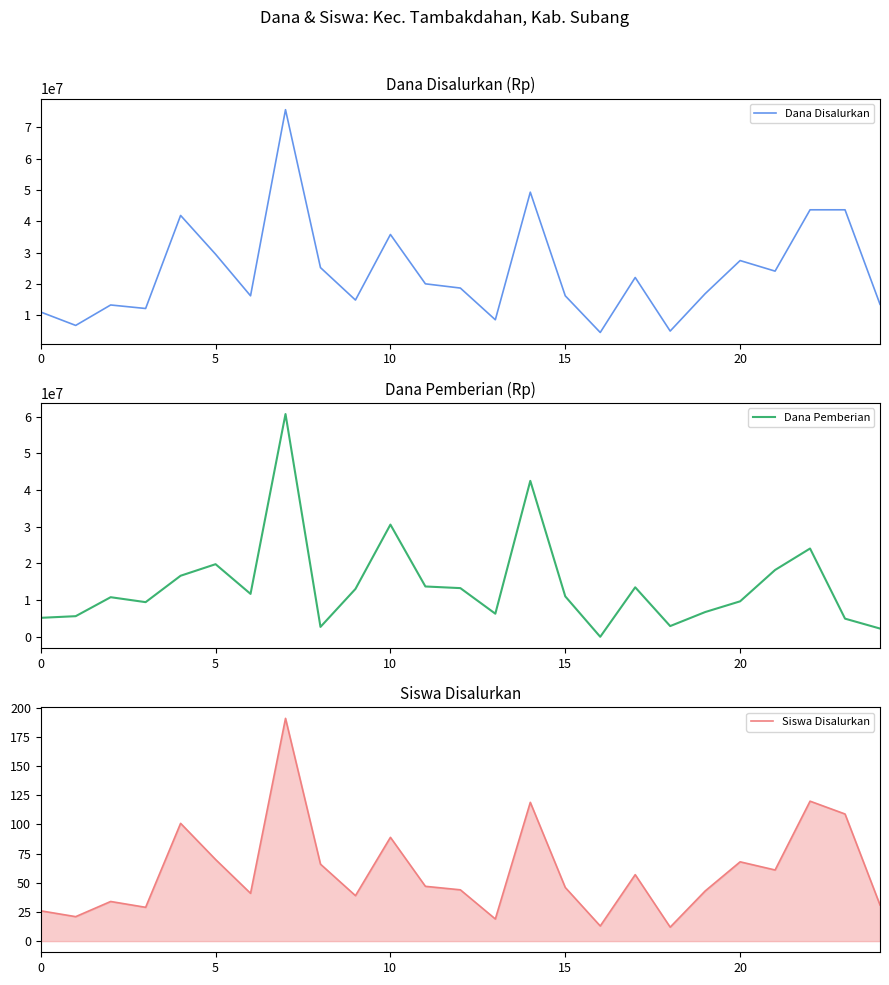

What is the maximum value for Dana Disalurkan?

75600000